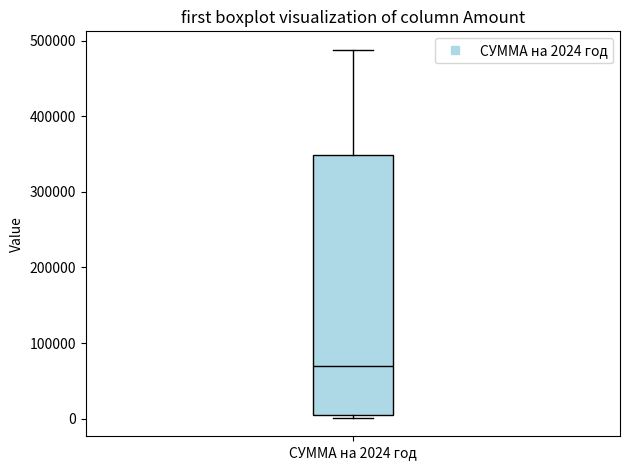

Where is the upper edge of the box for СУММА на 2024 год on the y-axis? The values are not printed on the chart, so give them approximately, as read against the axis.

350000